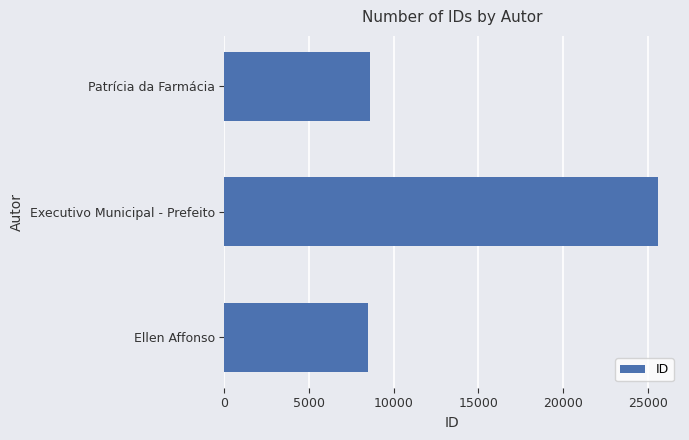

Count the number of categories in the chart.

3